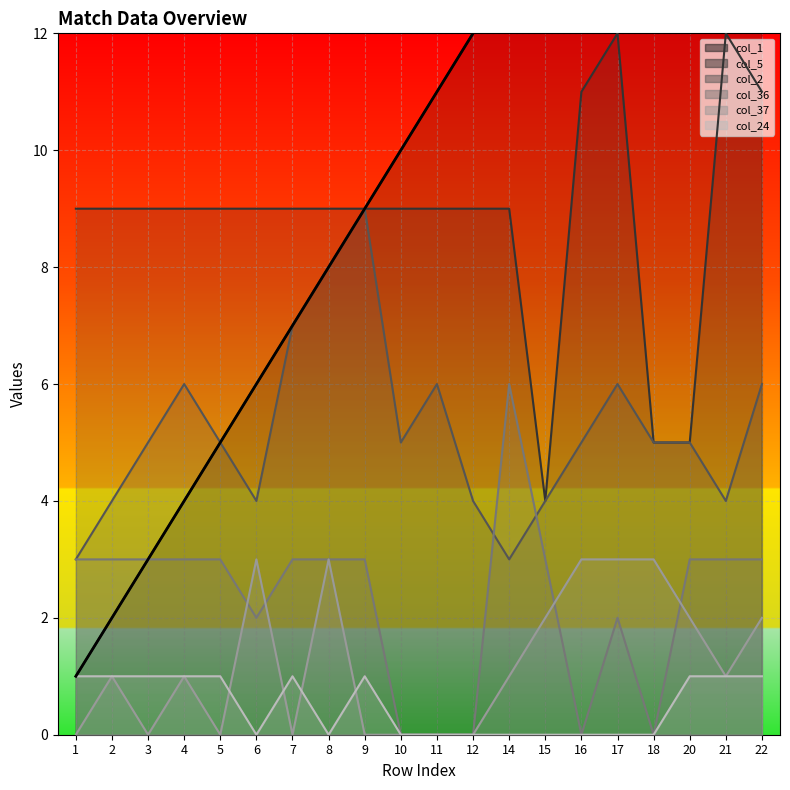

Where do col_37 and col_24 first cross each other?

5 and 6